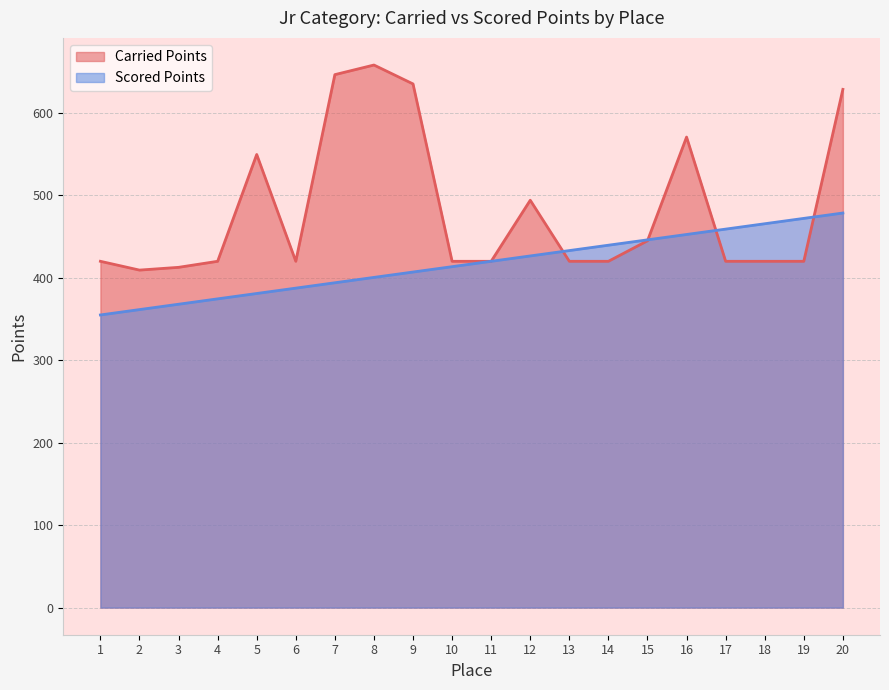

At which category does Carried Points reach its first local valley?

2